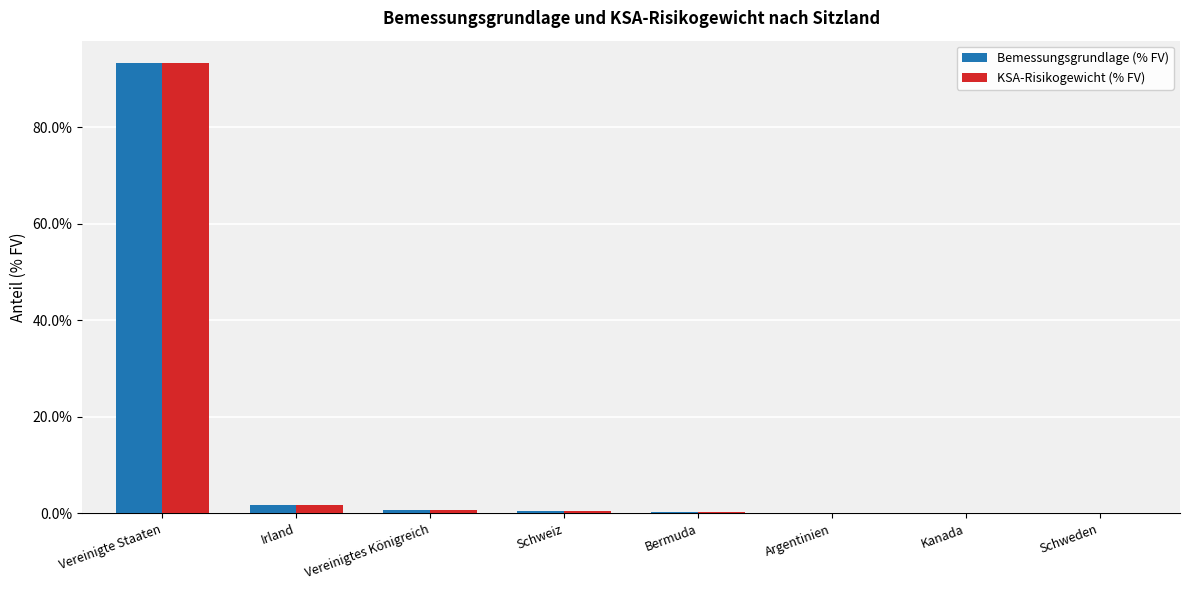

What is the total value across all series at Vereinigte Staaten?

186.4